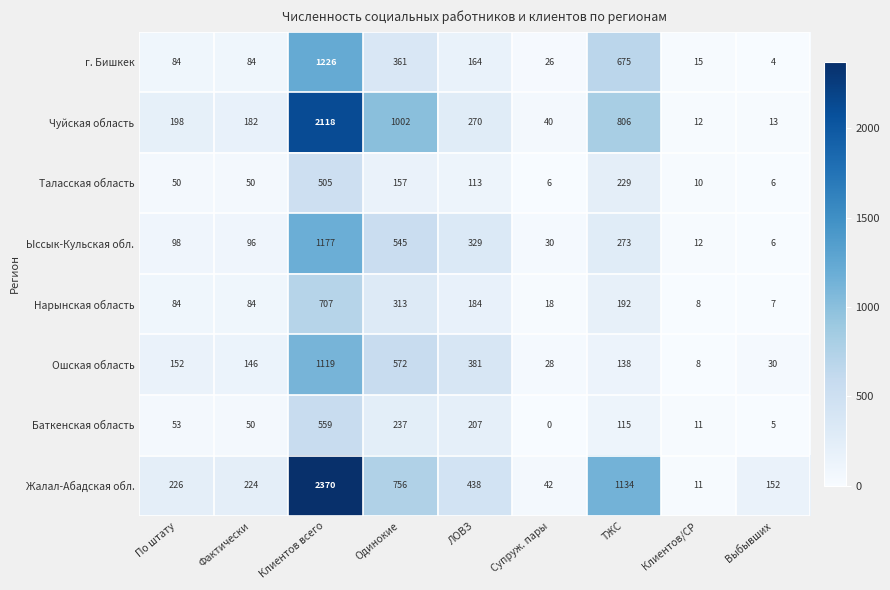

At which category does the chart reach its peak across all series?

Клиентов всего